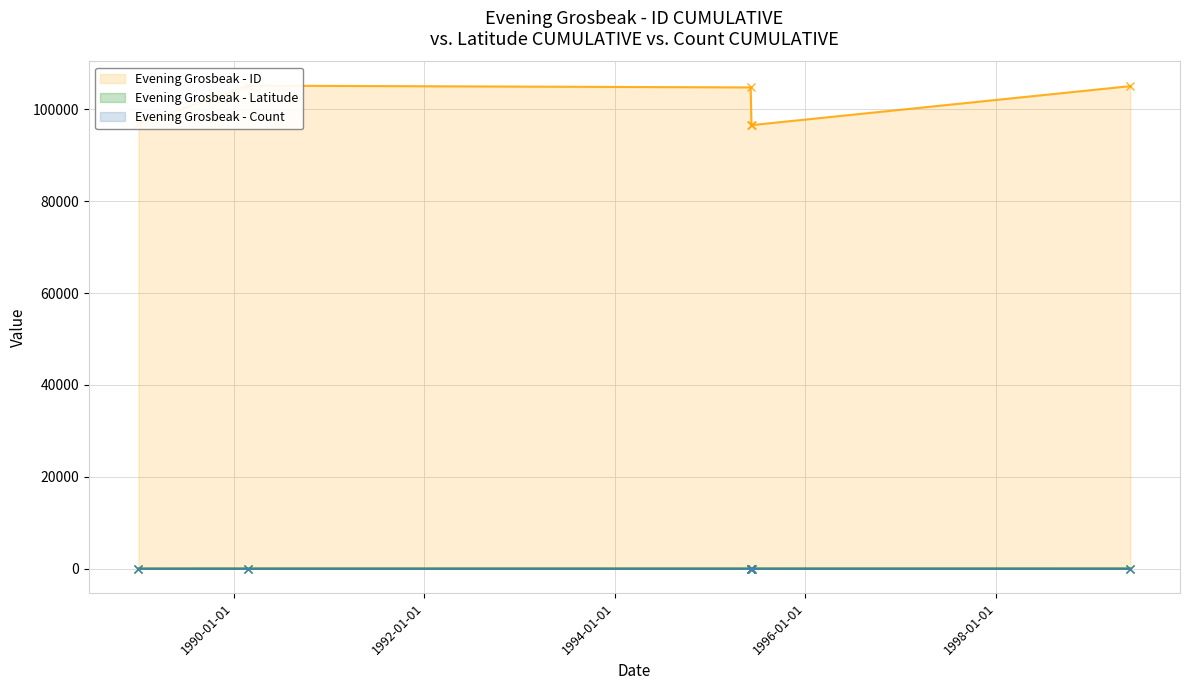

True or false: Evening Grosbeak - Count has more than 2 interior local peaks.

False